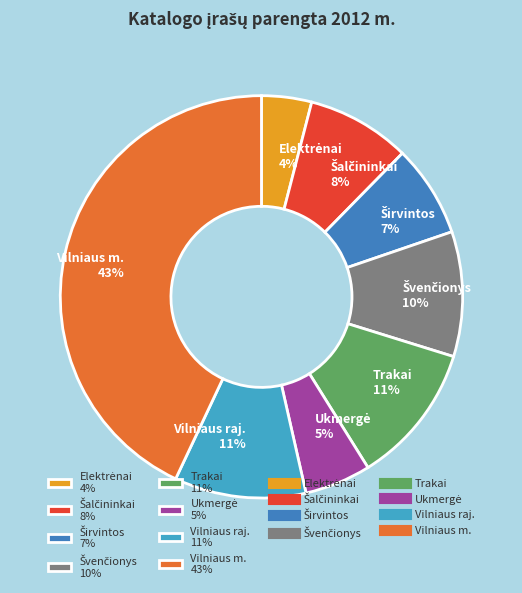

What is the largest slice in the pie chart?

Vilniaus m.